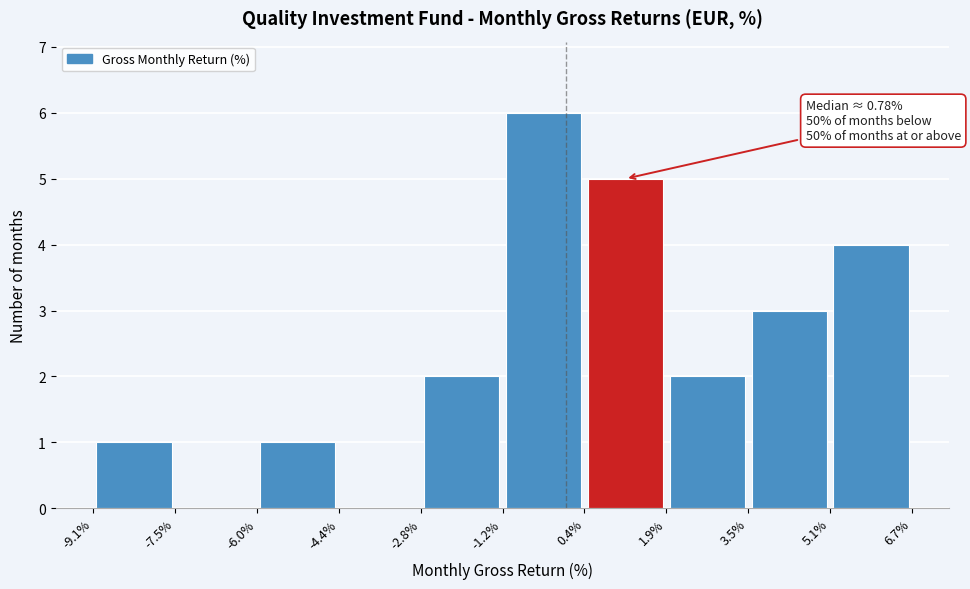

Over which range of the x-axis is the bar tallest?

-1.2% to 0.4%